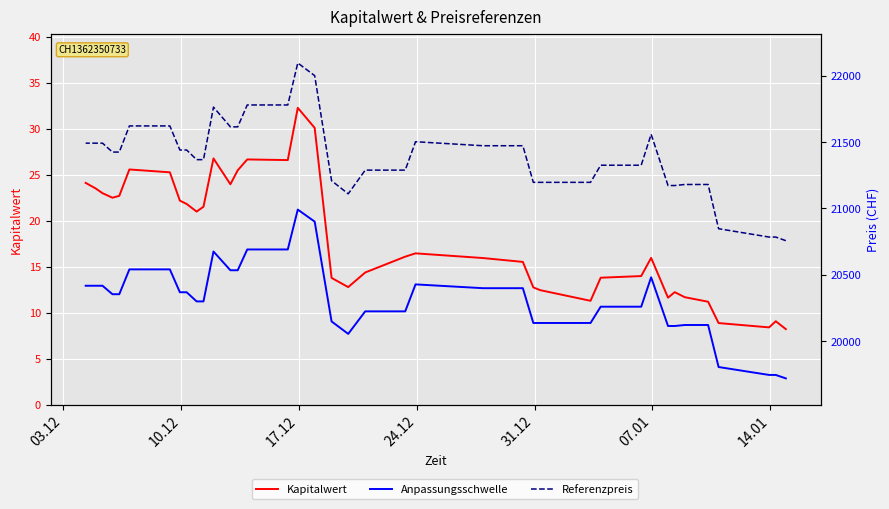

Which series has the largest total across all categories?

Referenzpreis